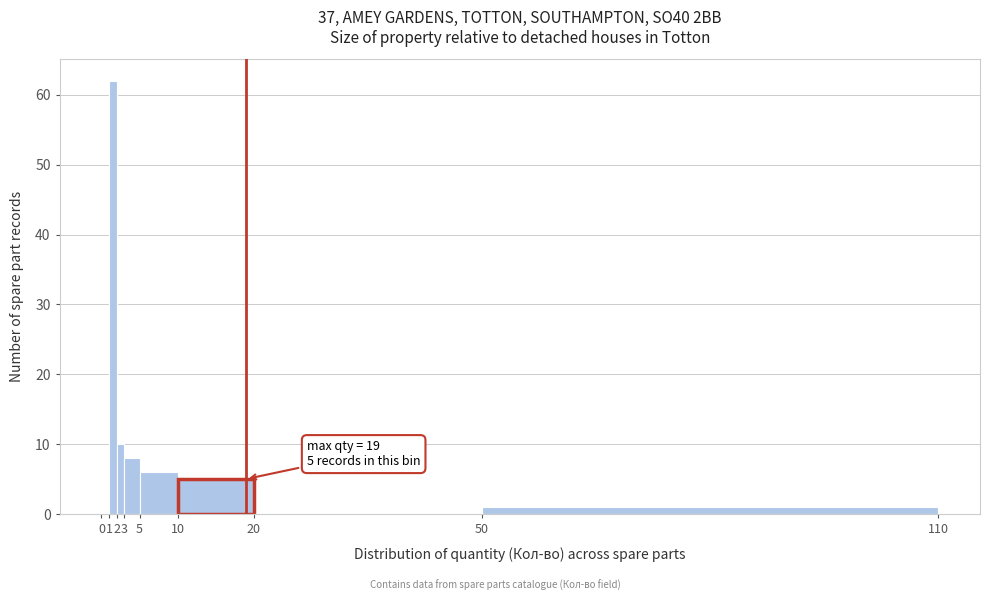

Which range on the x-axis has the tallest bar?

1 to 2